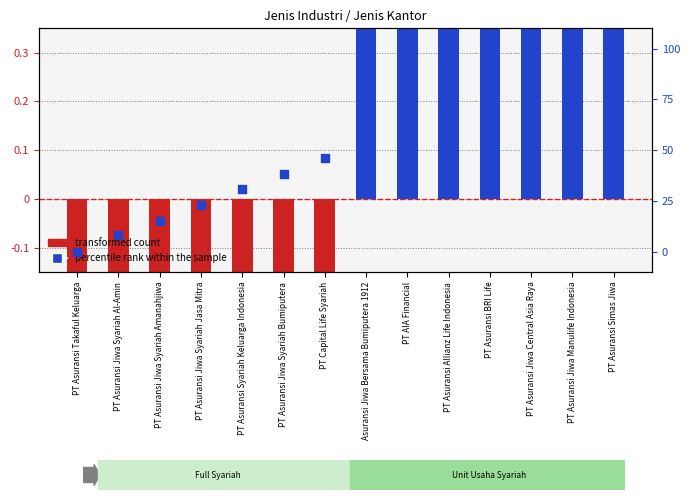

What is the change in value from PT AIA Financial to PT Asuransi Allianz Life Indonesia?

+7